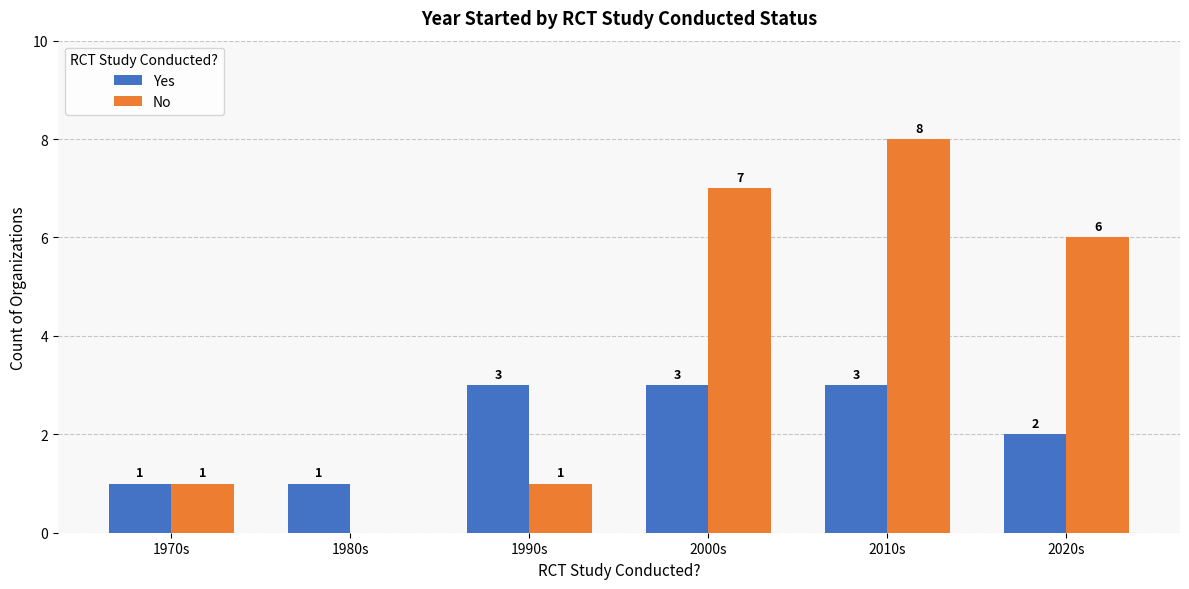

At which category is the sum across all series the highest?

2010s